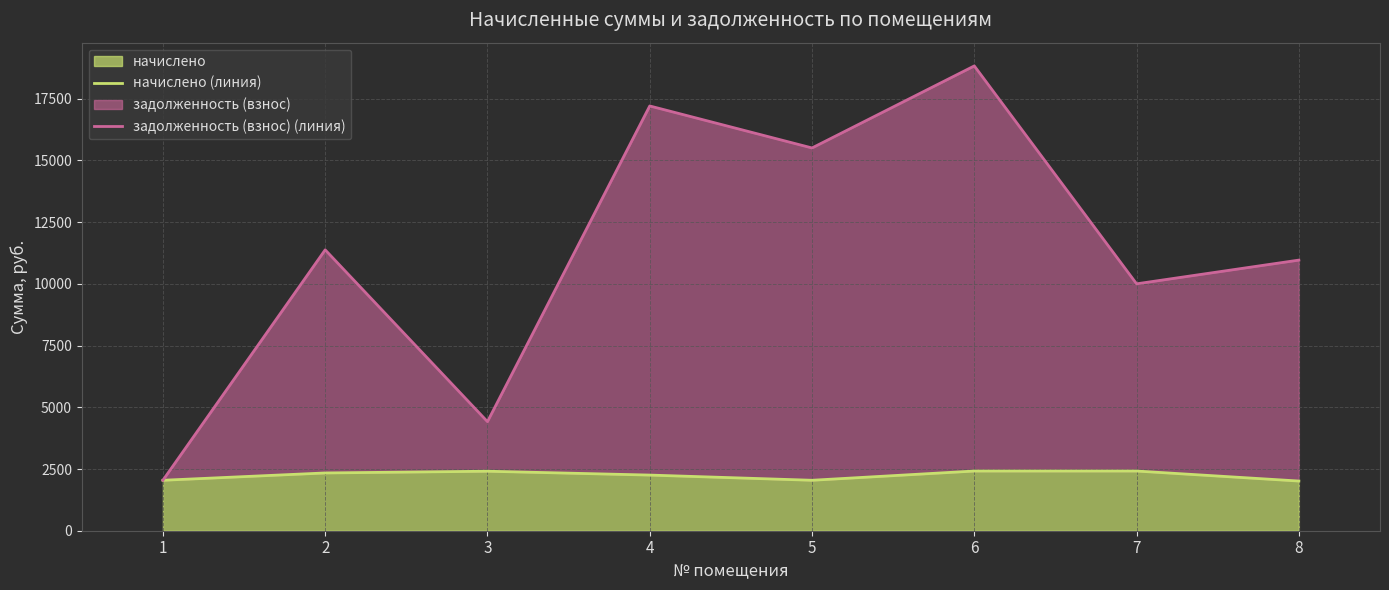

How many categories are shown in the chart?

8